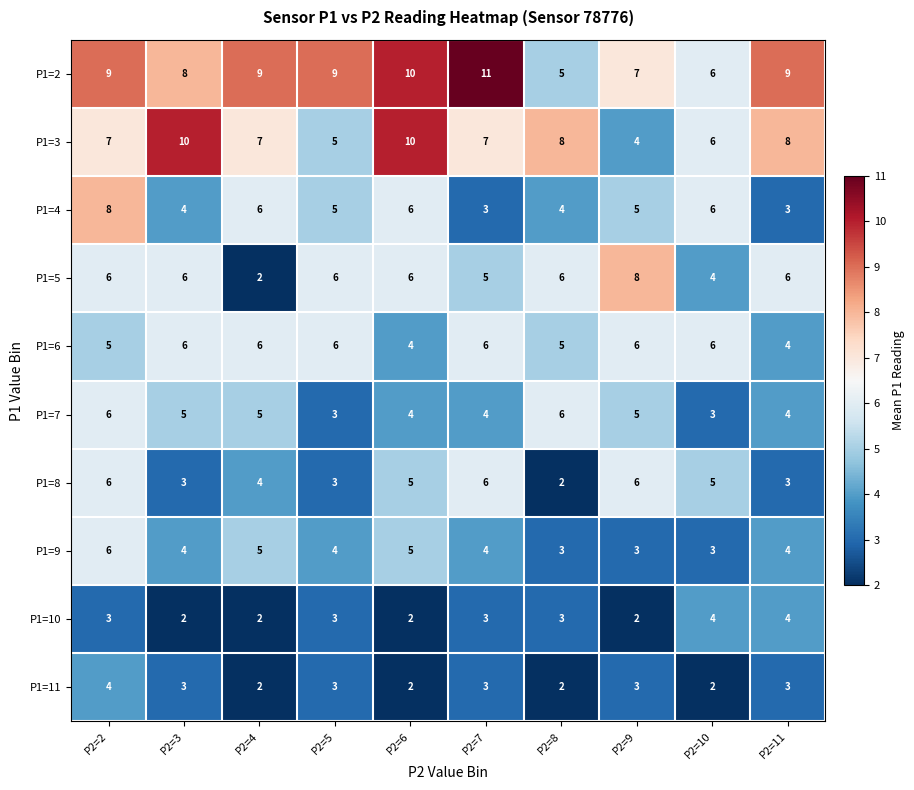

Between P2=7 and P2=9, which series saw the biggest shift?

P1=2